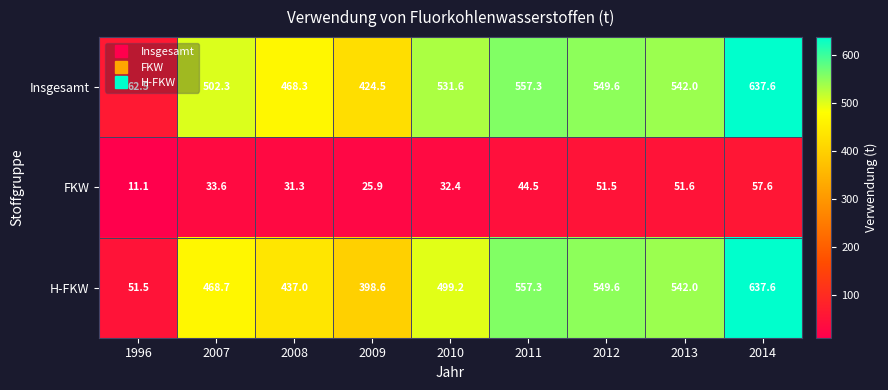

At how many categories does at least one series exceed 269?

8